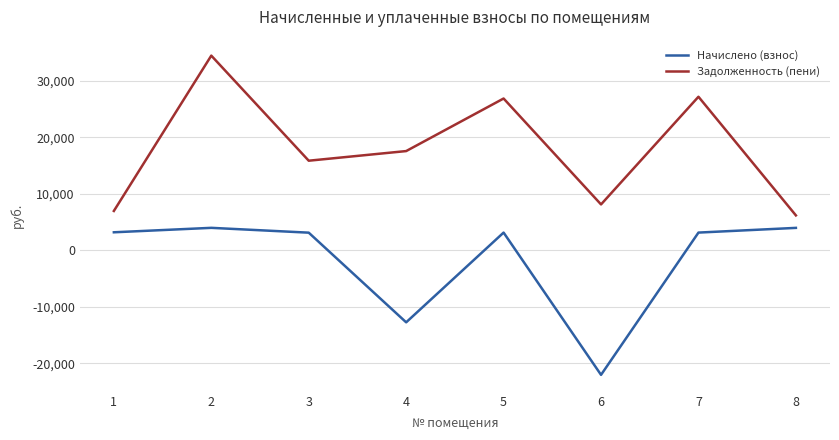

True or false: Задолженность (пени) and Начислено (взнос) cross at least once.

False